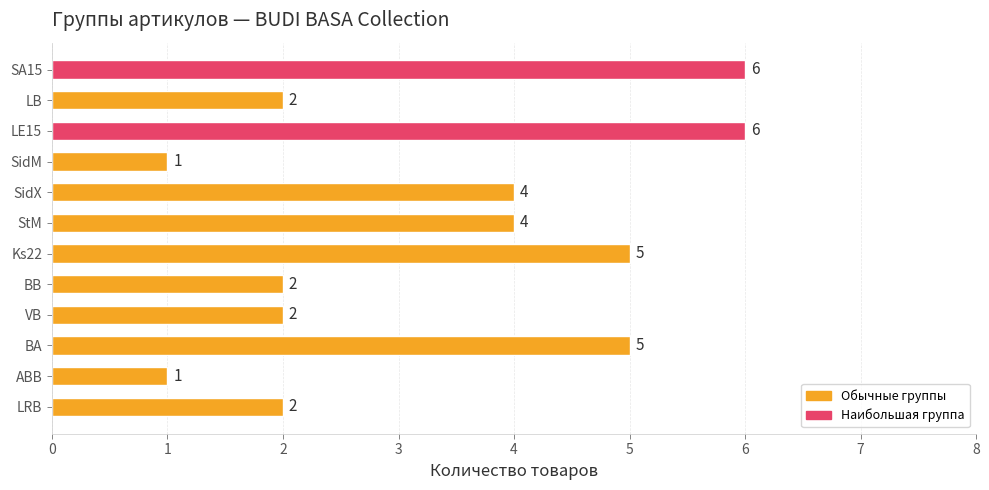

What is the change in value from SidM to BA?

+4